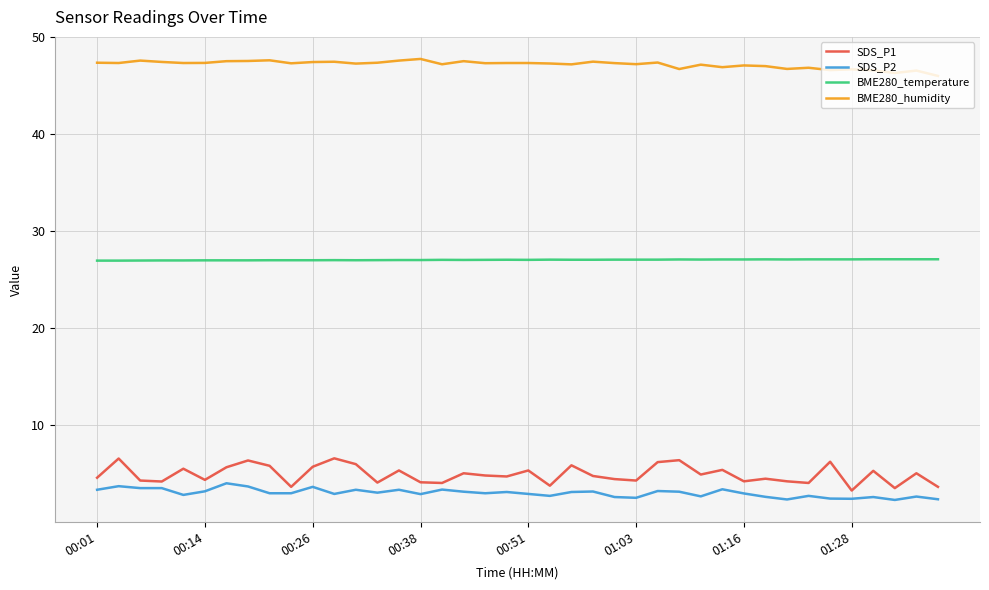

What is the maximum value for SDS_P2?

4.0